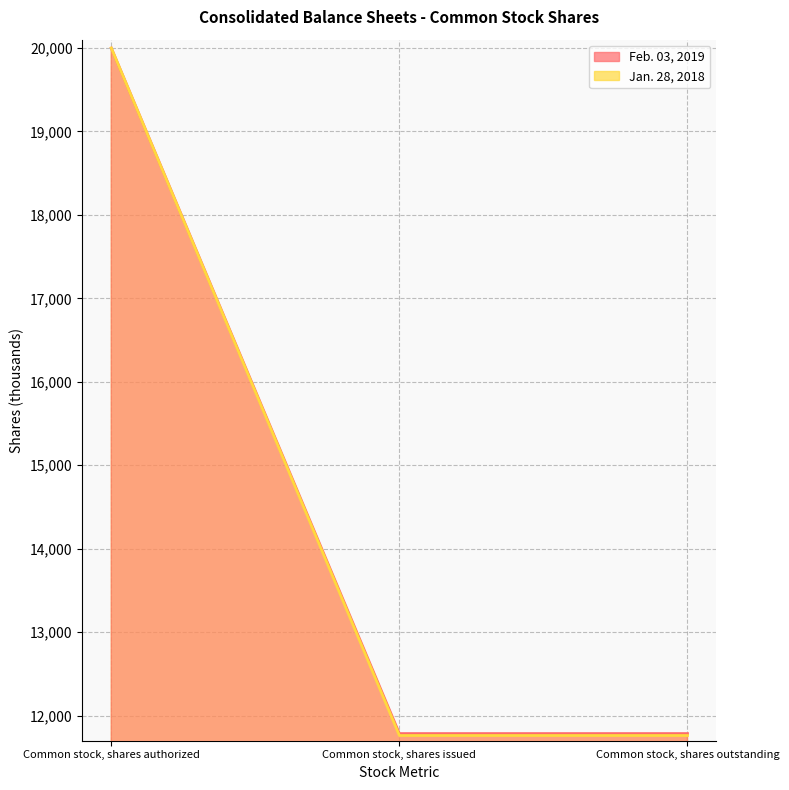

What is the smallest value displayed?

11762